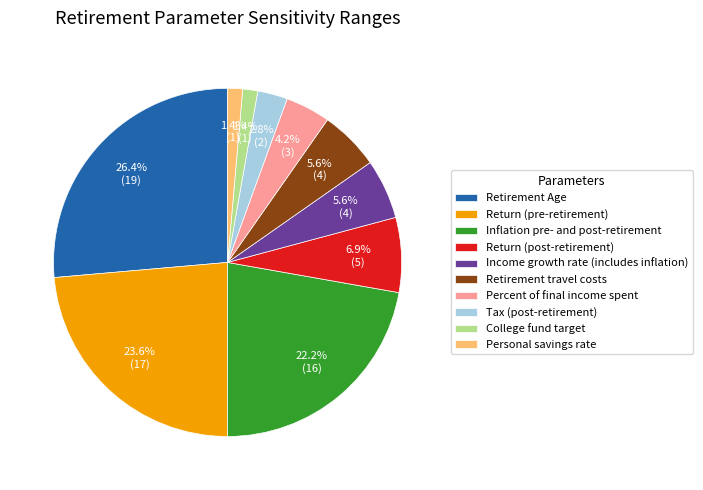

Do Percent of final income spent and Return (post-retirement) together represent more than half of the pie?

No